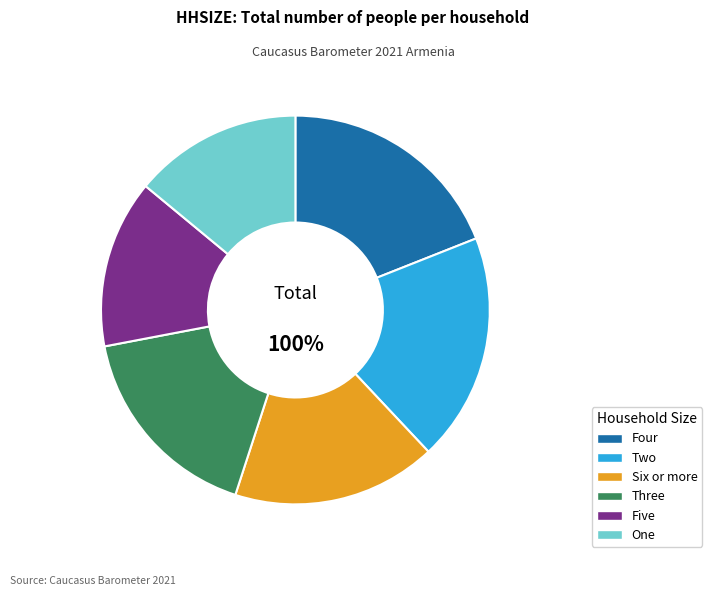

To the nearest percent, what is the combined percentage of Four and Two?

38%